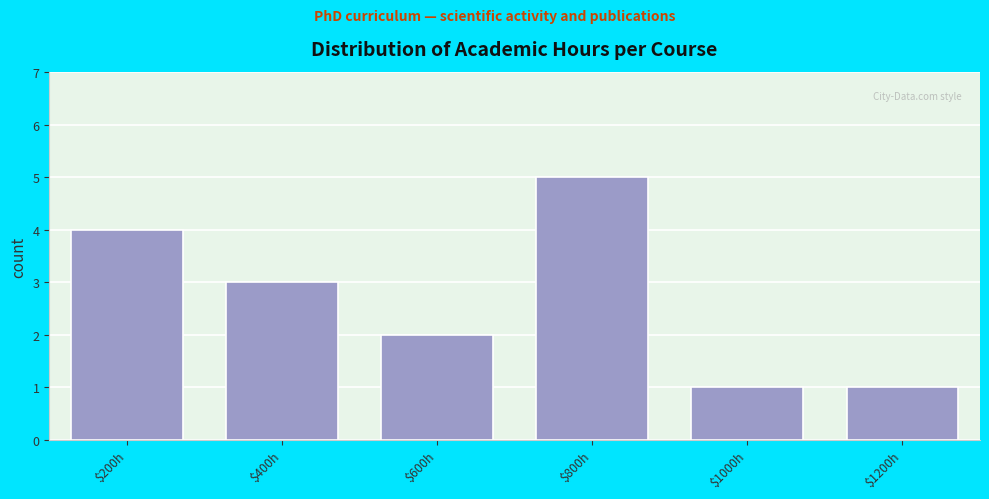

Reading left to right, extract all data points from this chart.

4	3	2	5	1	1